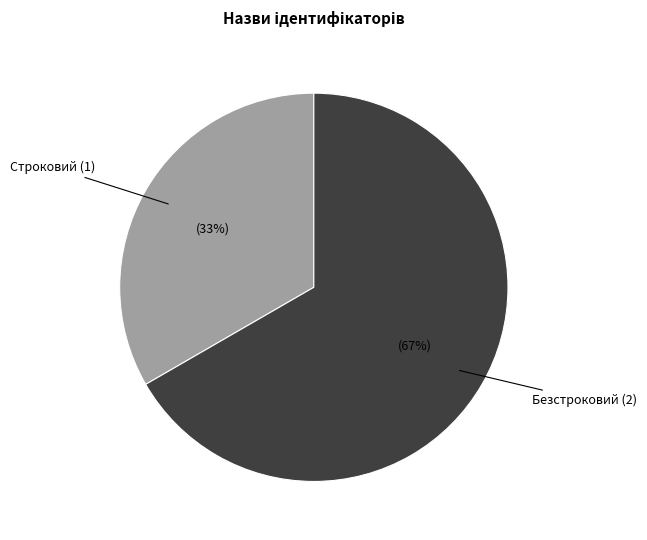

The Безстроковий slice represents 67% of the pie. True or false?

True